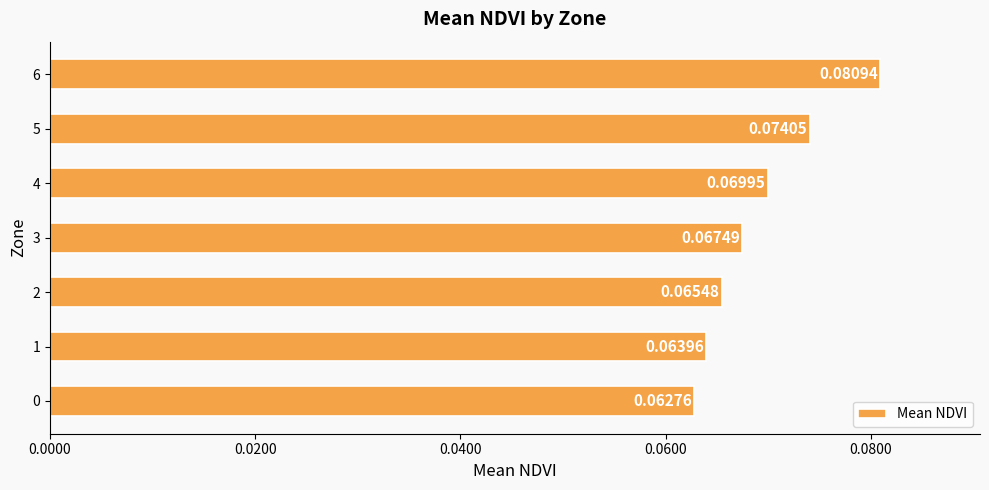

Between 2 and 4, which is larger?

4